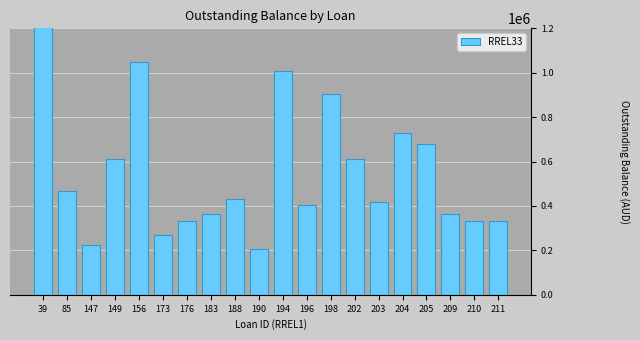

Is it true that the value at 203 is 726524.1?

False